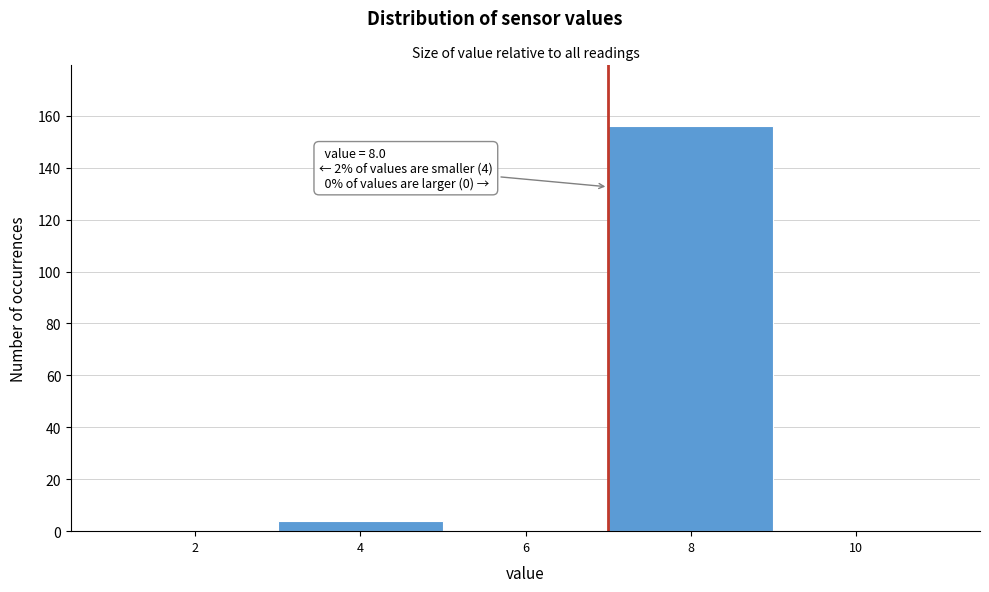

Reading left to right, what are all the values shown in this chart?

2=0	4=4	6=0	8=156	10=0